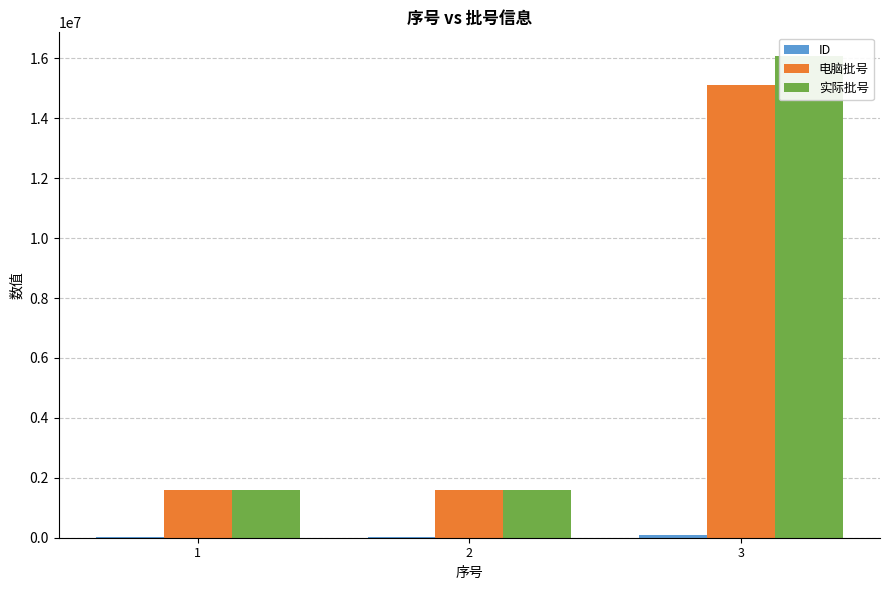

True or false: ID has a value of 48947 at 1.

False